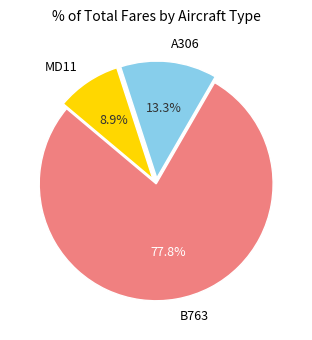

Rank the categories by value from highest to lowest.

B763, A306, MD11